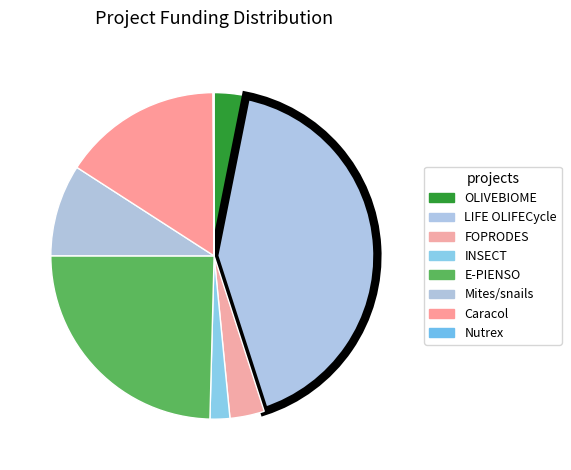

How many slices are in this pie chart?

8